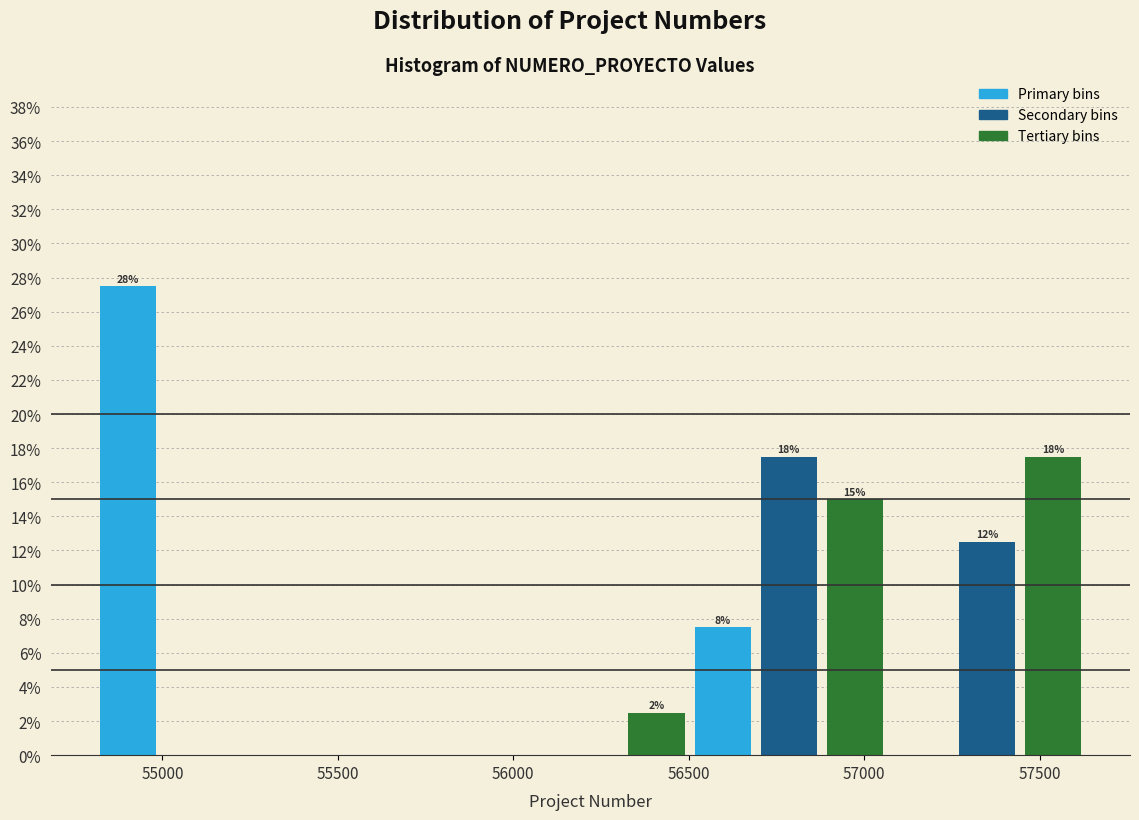

Read against the x-axis, roughly where is the centre of the tallest bar?

54900